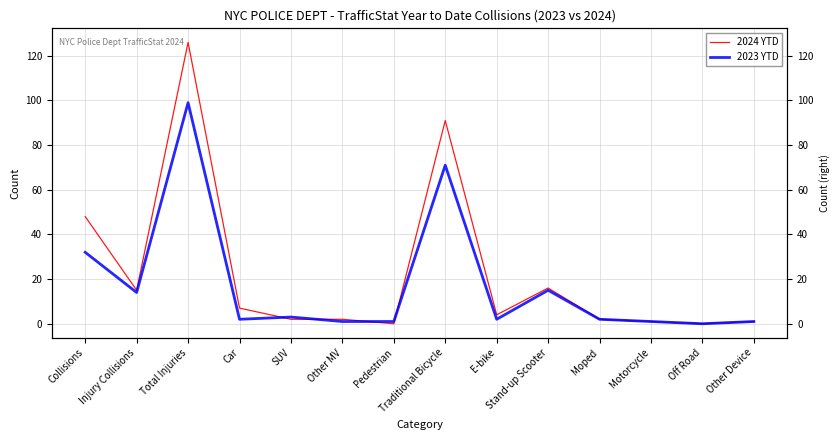

How many times do 2024 YTD and 2023 YTD cross each other?

4